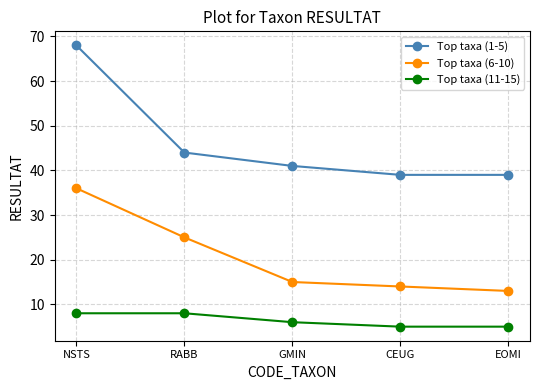

The Top taxa (1-5) series shows 25 at CEUG. True or false?

False